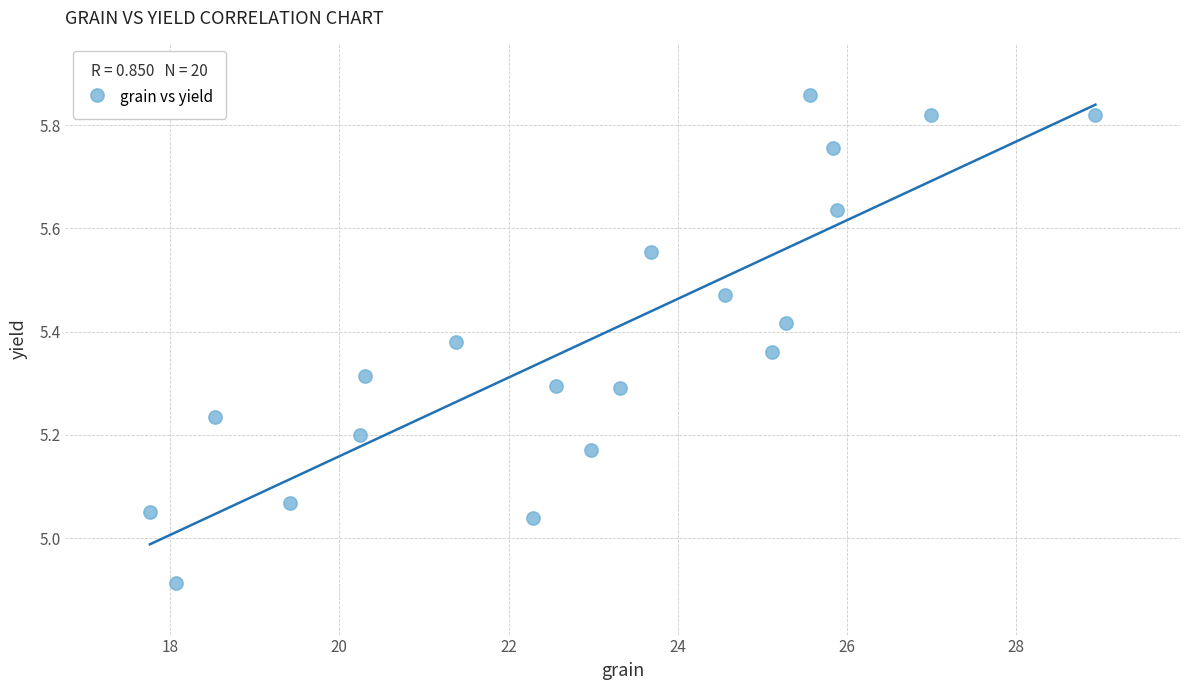

What is the range of X values (max minus min)?

11.2